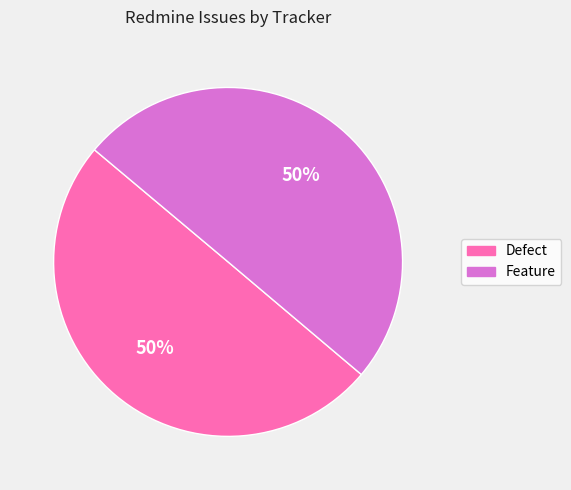

Is it true that Defect is 37% of the pie?

False